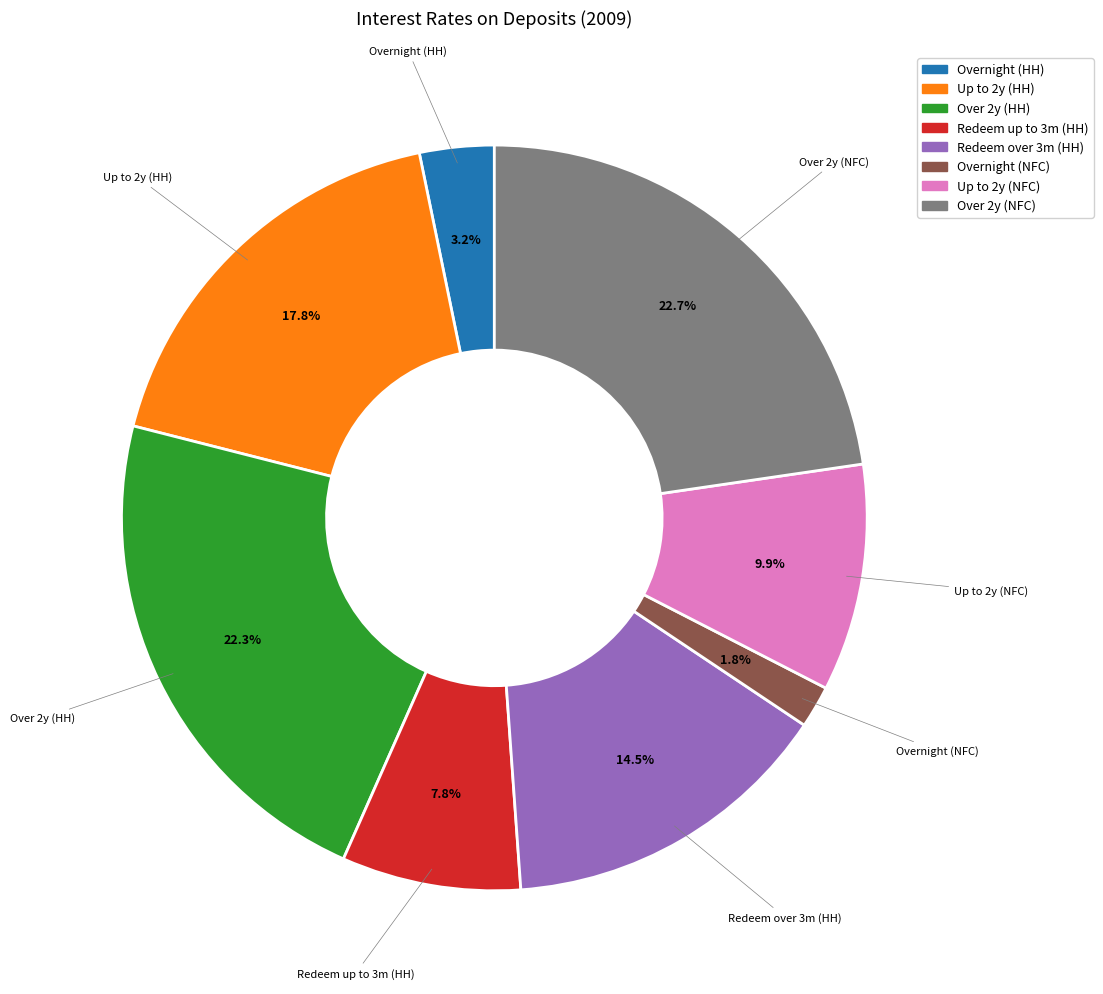

Is there a majority slice in this chart?

No